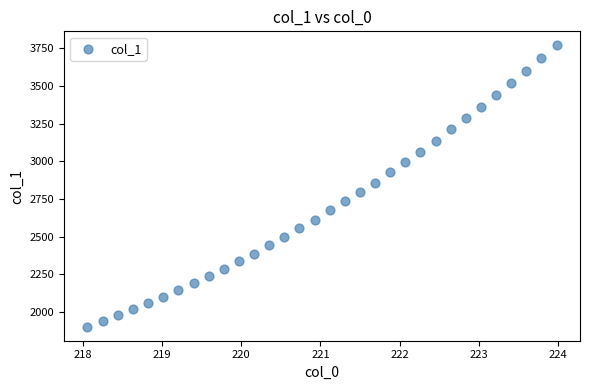

What is the range of X values (max minus min)?

5.9